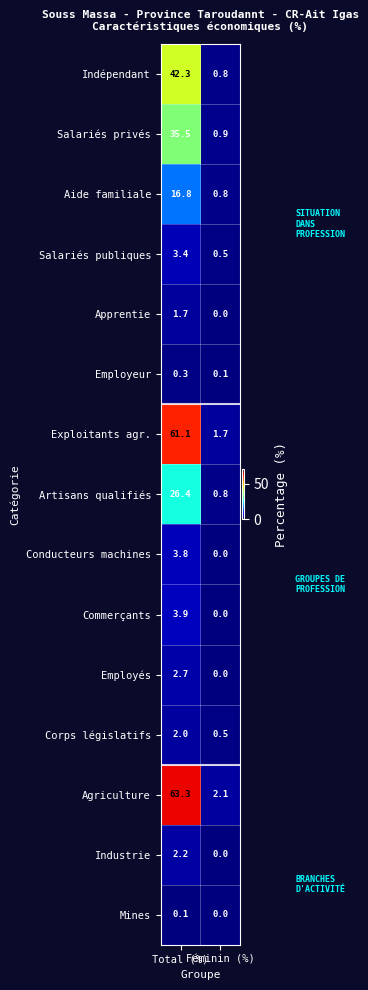

What is the difference between the maximum and minimum values in the Salariés privés series?

34.6